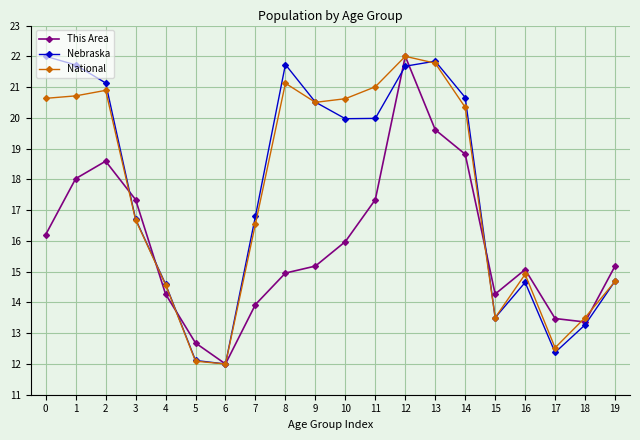

True or false: National has more than 2 interior local peaks.

True